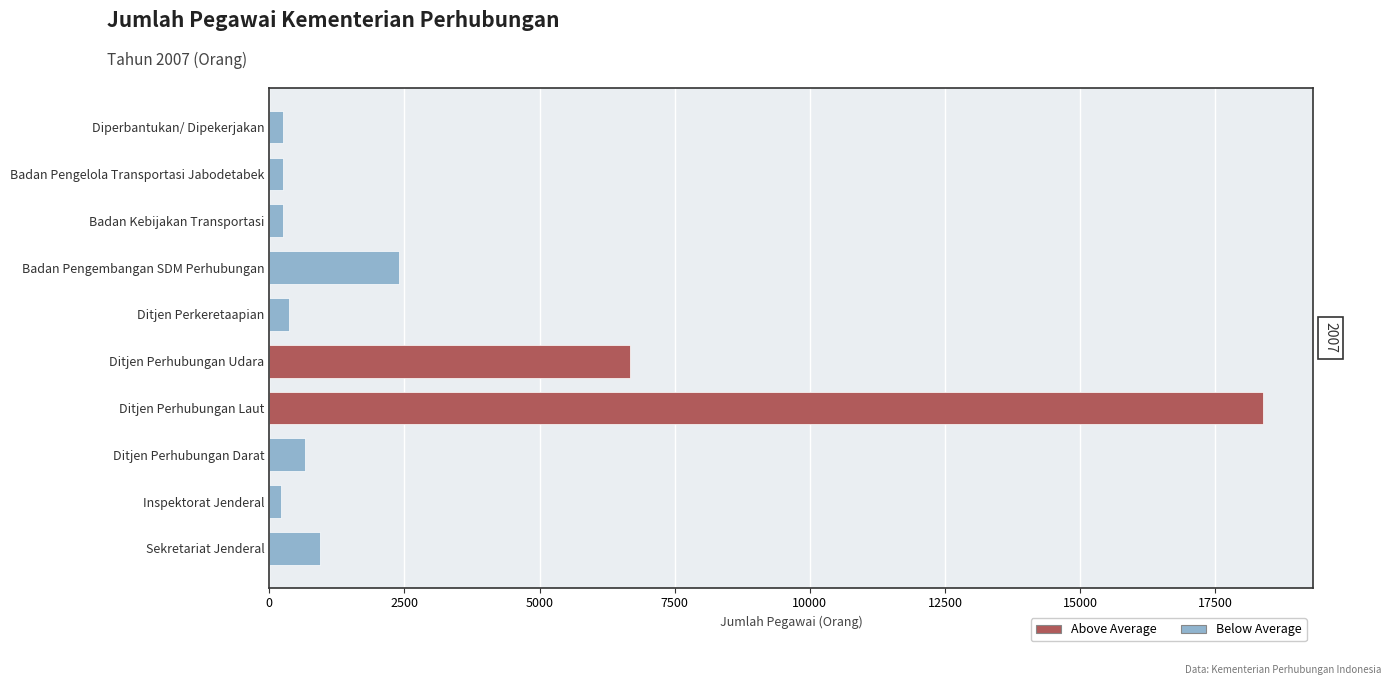

Which category has the highest value across all series?

Ditjen Perhubungan Laut